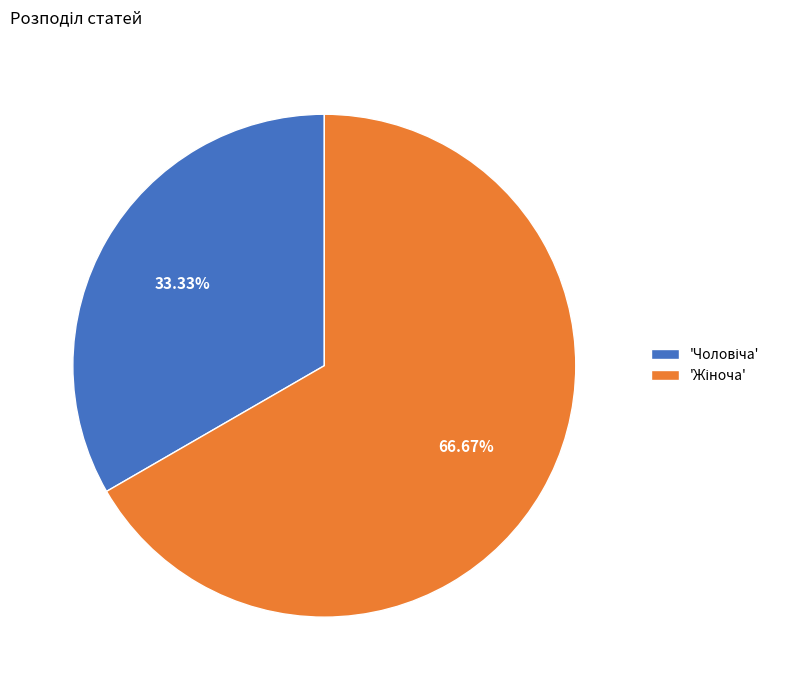

Is there any slice that represents more than half of the pie?

Yes